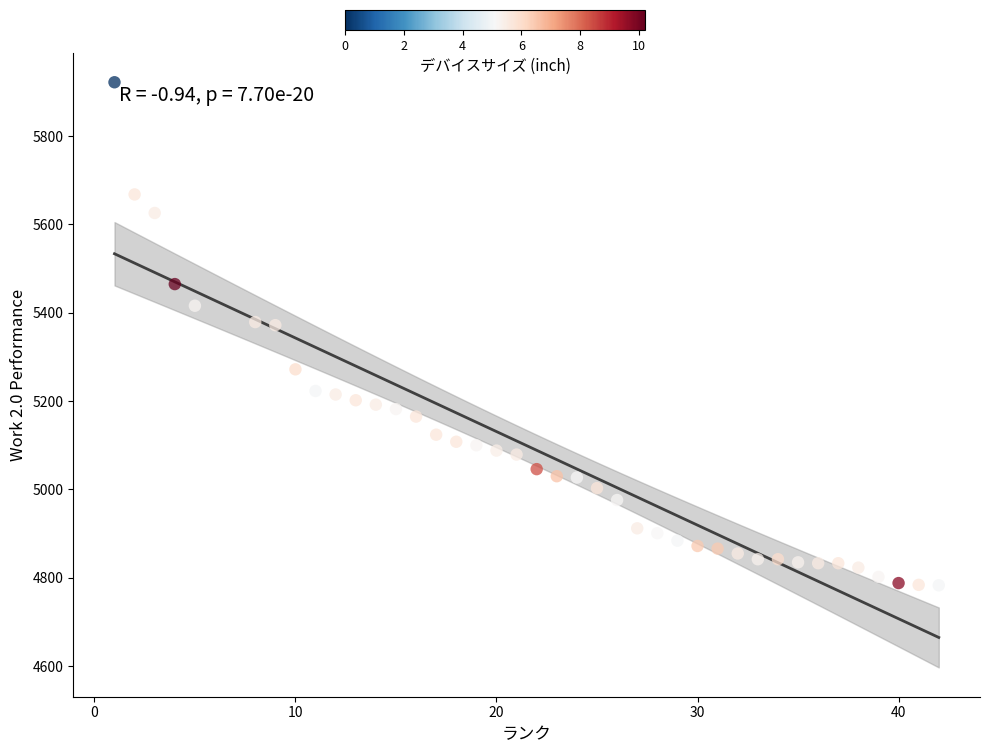

What is the range of Y values (max minus min)?

1139